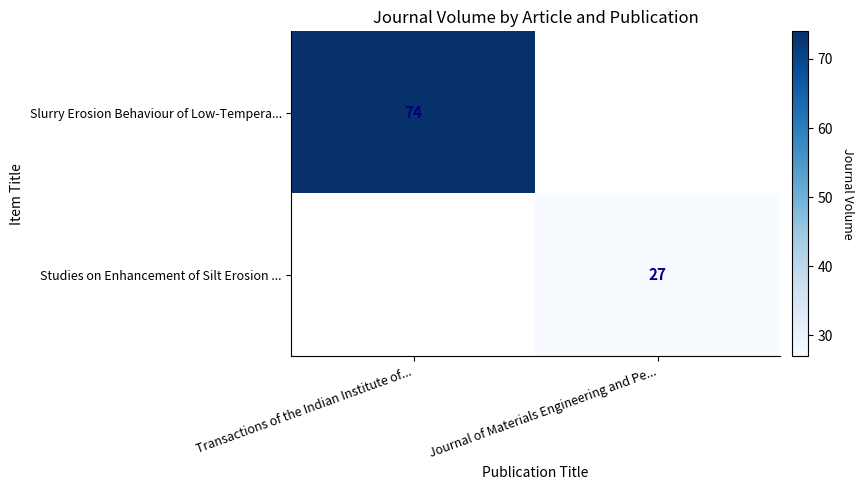

The value of Studies on Enhancement of Silt Erosion ... at Journal of Materials Engineering and Pe... is 41. True or false?

False